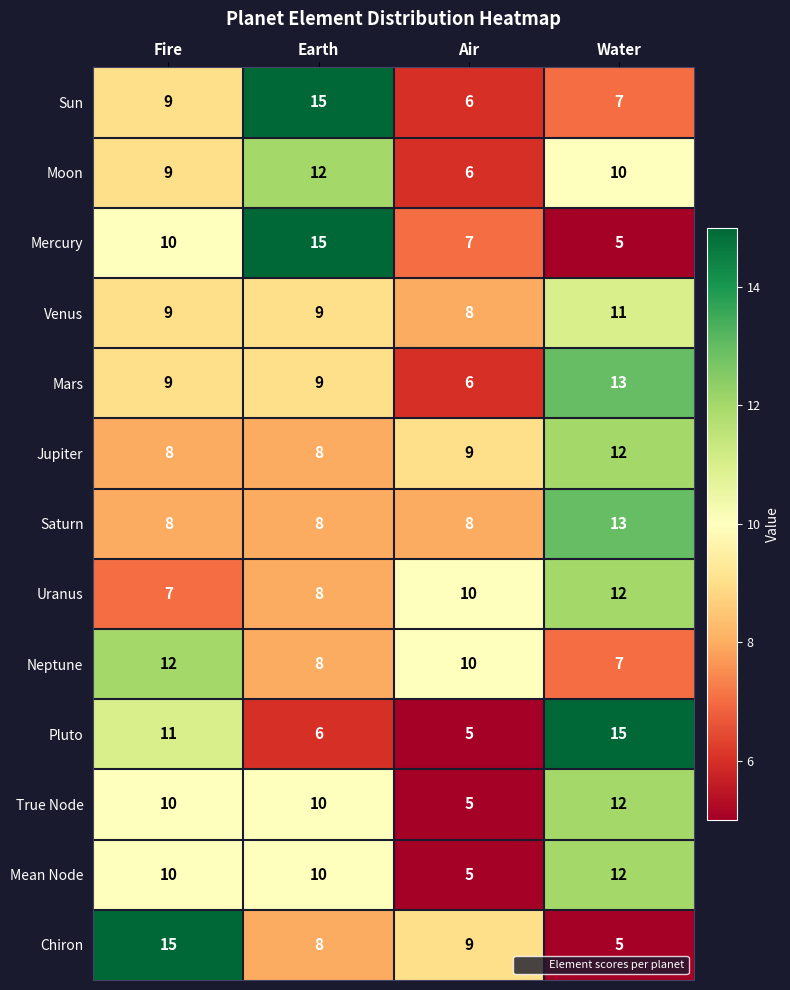

True or false: True Node has a value of 7 at Air.

False